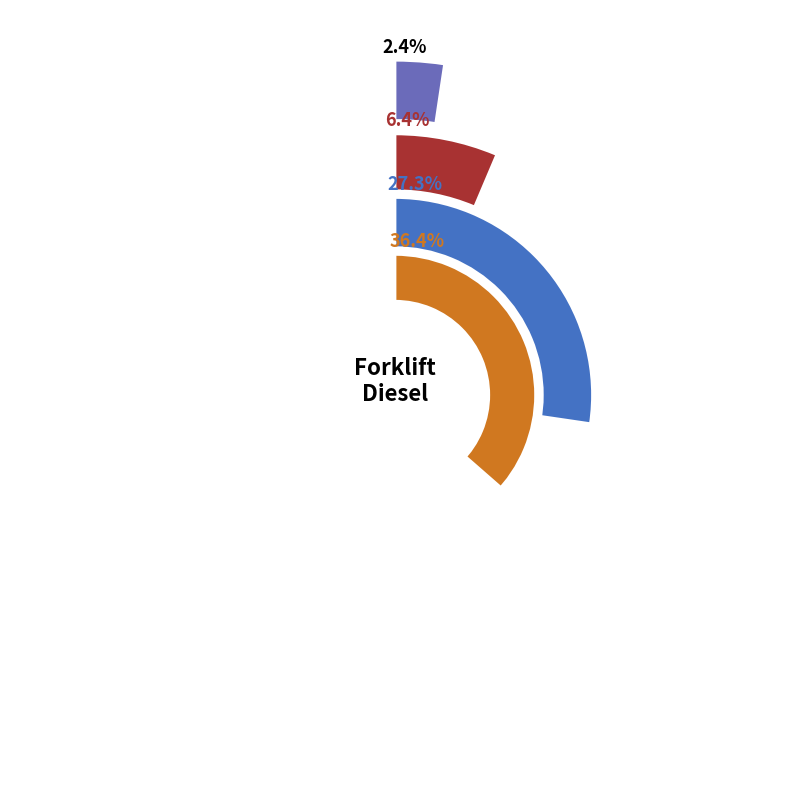

To the nearest percent, what is the difference between the ATLET - NISSAN and E.P. slice percentages?

9%